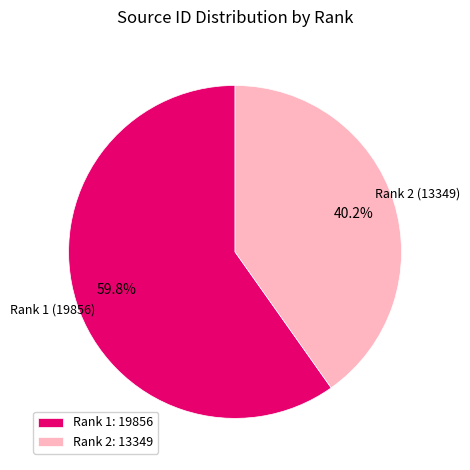

What is the smallest slice in the pie chart?

Rank 2: 13349